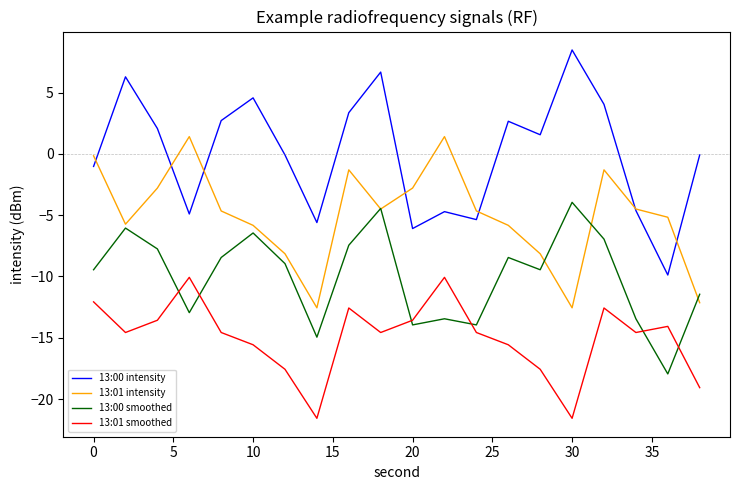

True or false: 13:01 intensity and 13:01 smoothed intersect in this chart.

False